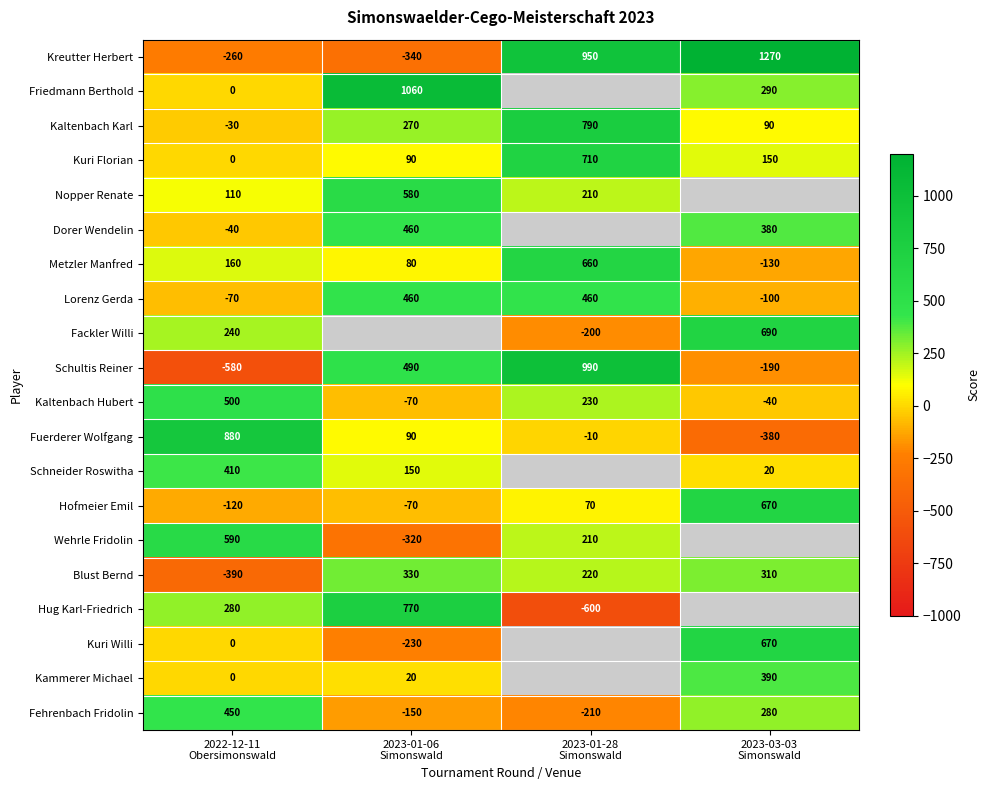

What is the minimum value for Lorenz Gerda?

-100